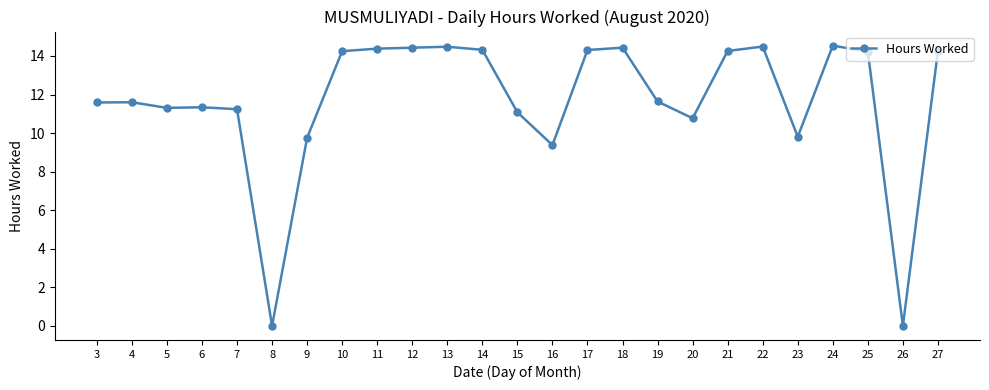

What is the maximum value shown in the chart?

14.5